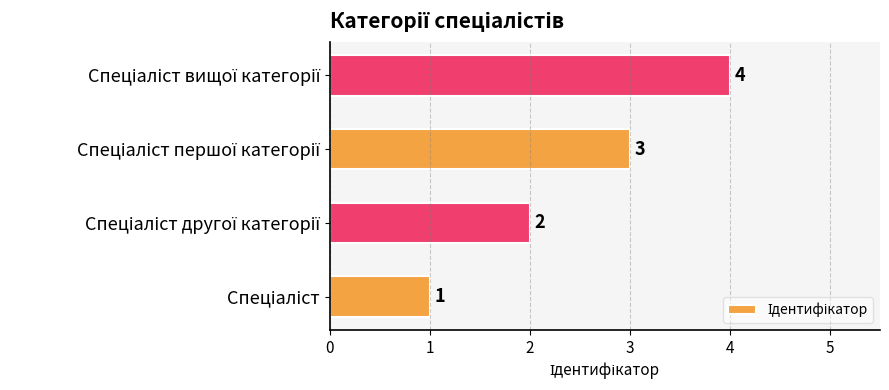

Count the values in the range 2 to 4.

3